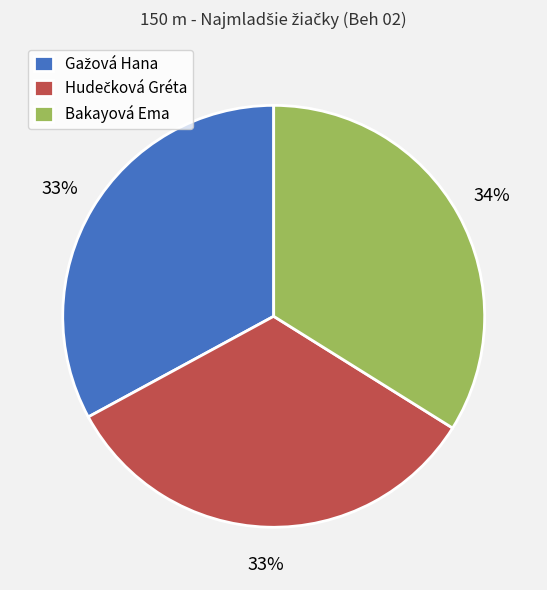

To the nearest percent, what is the difference between the largest and smallest slice percentages?

1%